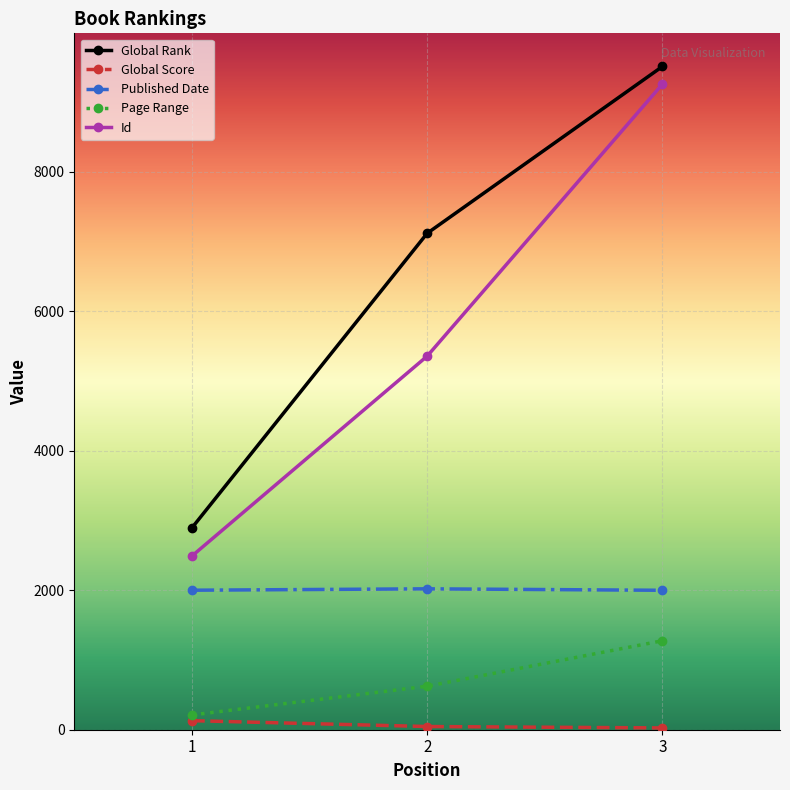

How many categories are shown in the chart?

3